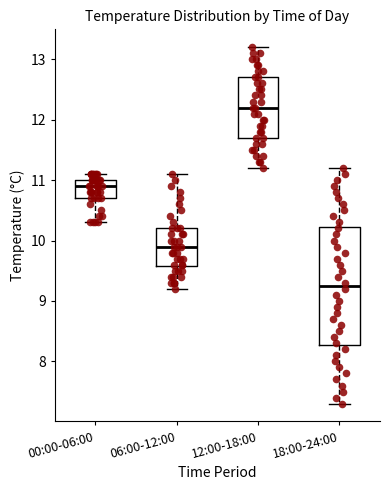

Reading left to right, transcribe this box plot: for each box, give where its median line is, the range the box spans, and where its two whiskers end, as read against the y-axis. The values are not printed on the chart, so give them approximately, as read against the axis.

00:00-06:00: median 10.9, box 10.7 to 11.0, whiskers 10.3 to 11.1
06:00-12:00: median 9.9, box 9.6 to 10.2, whiskers 9.2 to 11.1
12:00-18:00: median 12.2, box 11.7 to 12.7, whiskers 11.2 to 13.2
18:00-24:00: median 9.3, box 8.3 to 10.2, whiskers 7.3 to 11.2